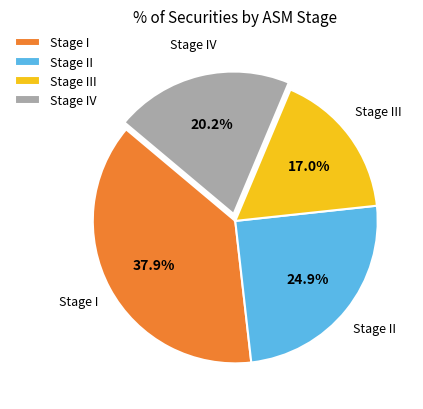

Is there a majority slice in this chart?

No